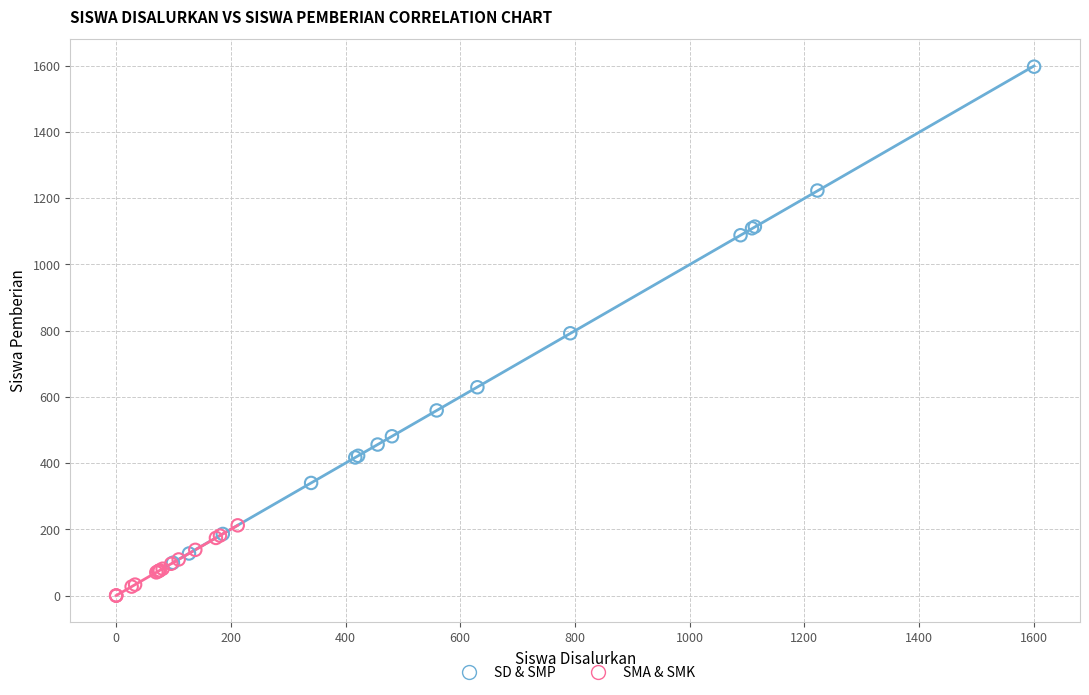

Which series has the widest spread of Y values?

SD & SMP